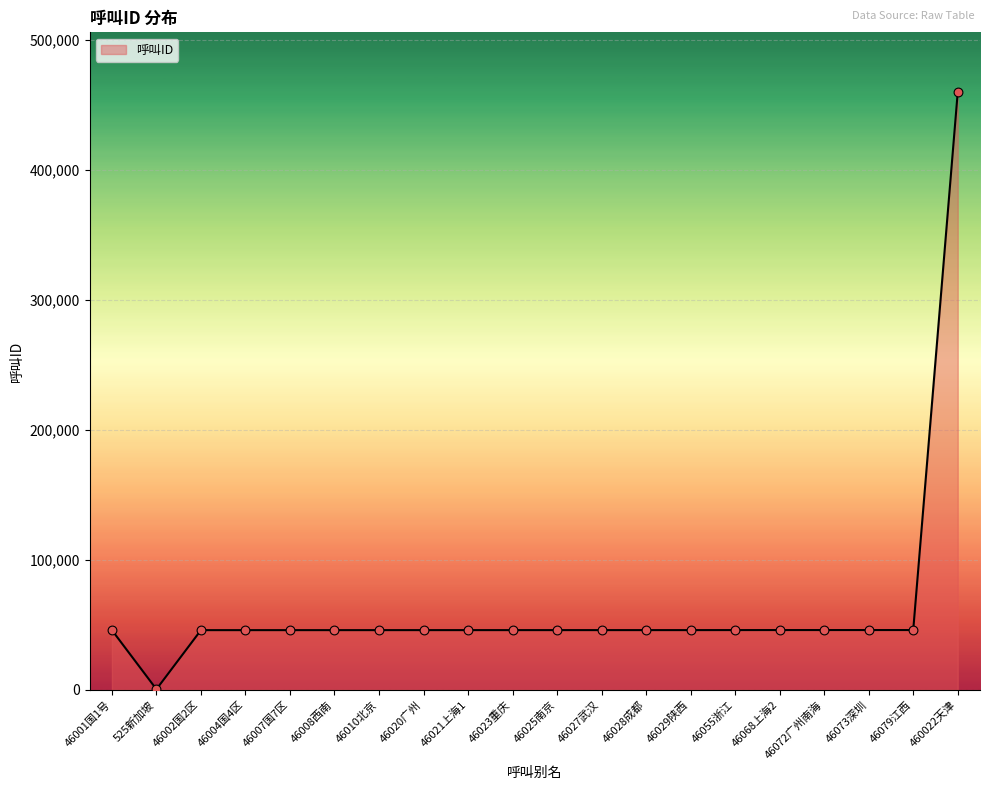

What is the ratio of the value at 46079江西 to the value at 46023重庆?

1.0